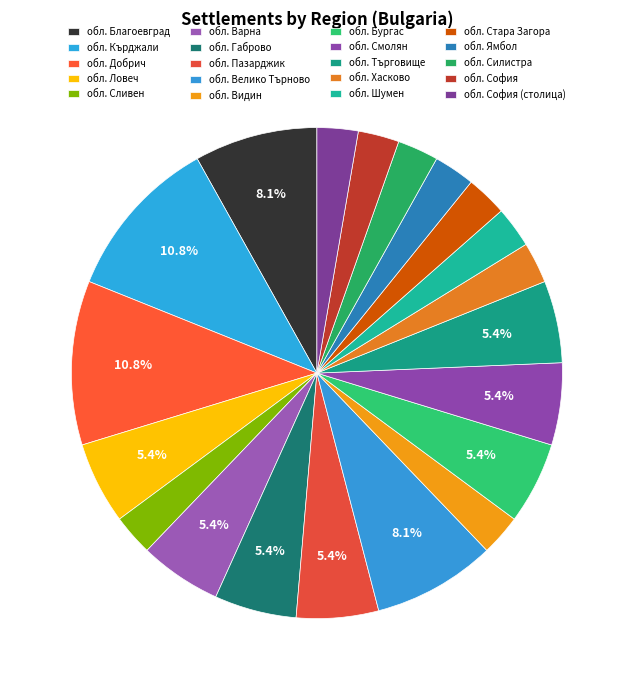

What percentage is the обл. Габрово slice, to the nearest percent?

5%